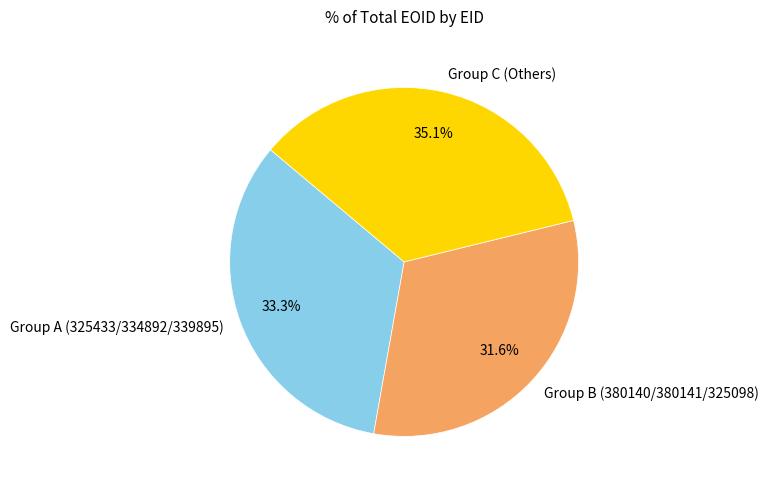

Which category has the smallest portion of the pie?

Group B (380140/380141/325098)